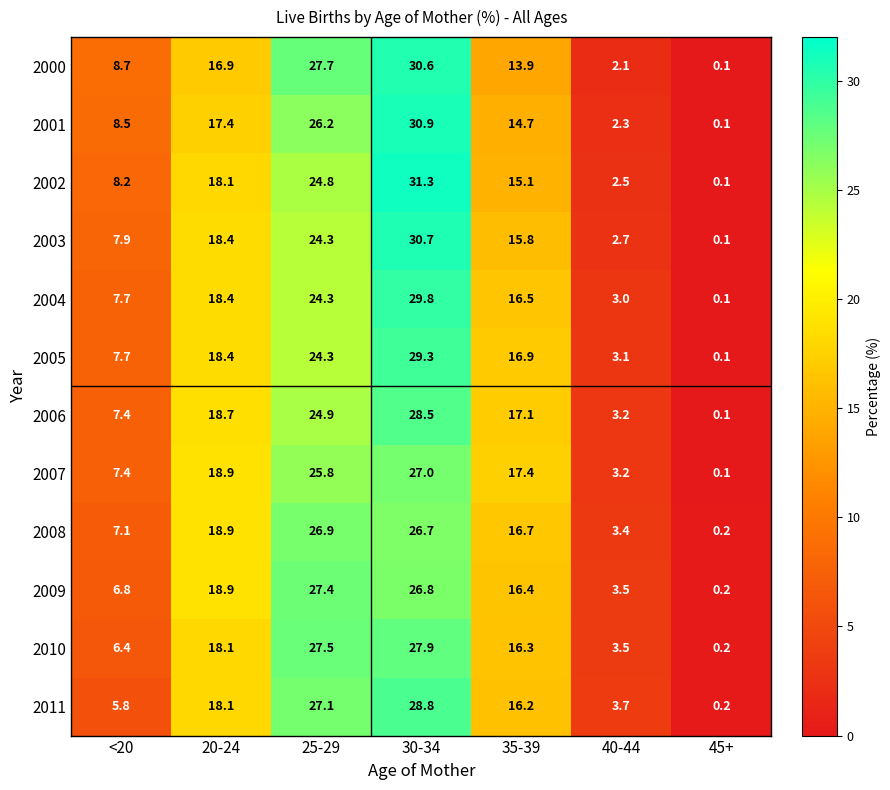

List the series in order of their peak value, lowest first.

2008, 2007, 2009, 2010, 2006, 2011, 2005, 2004, 2000, 2003, 2001, 2002